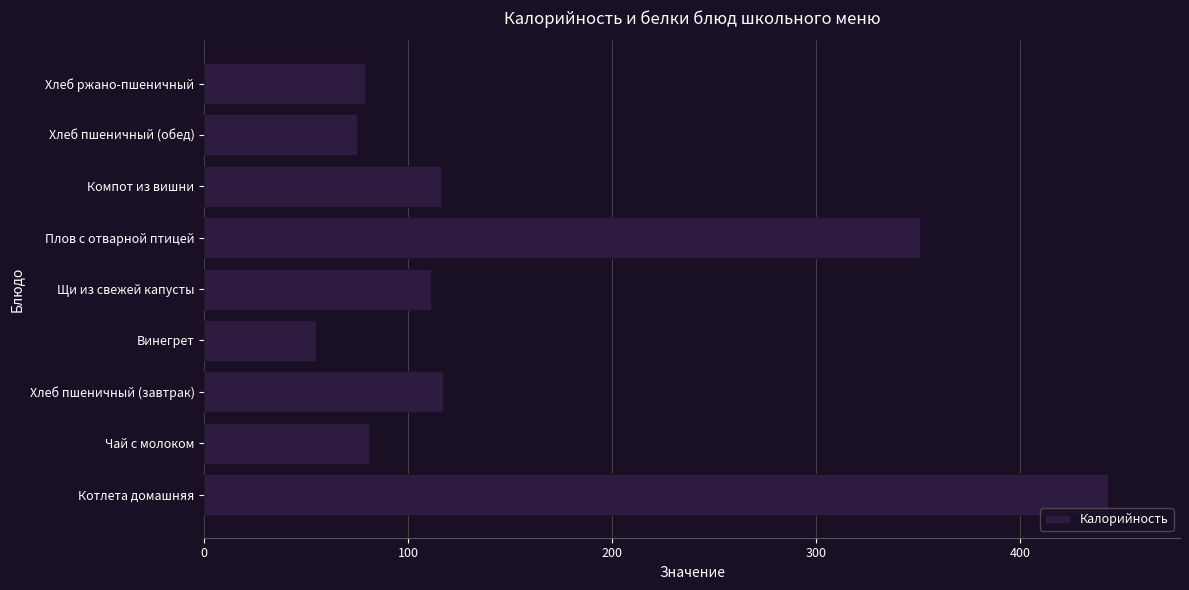

What is the difference between the second highest and second lowest values?

276